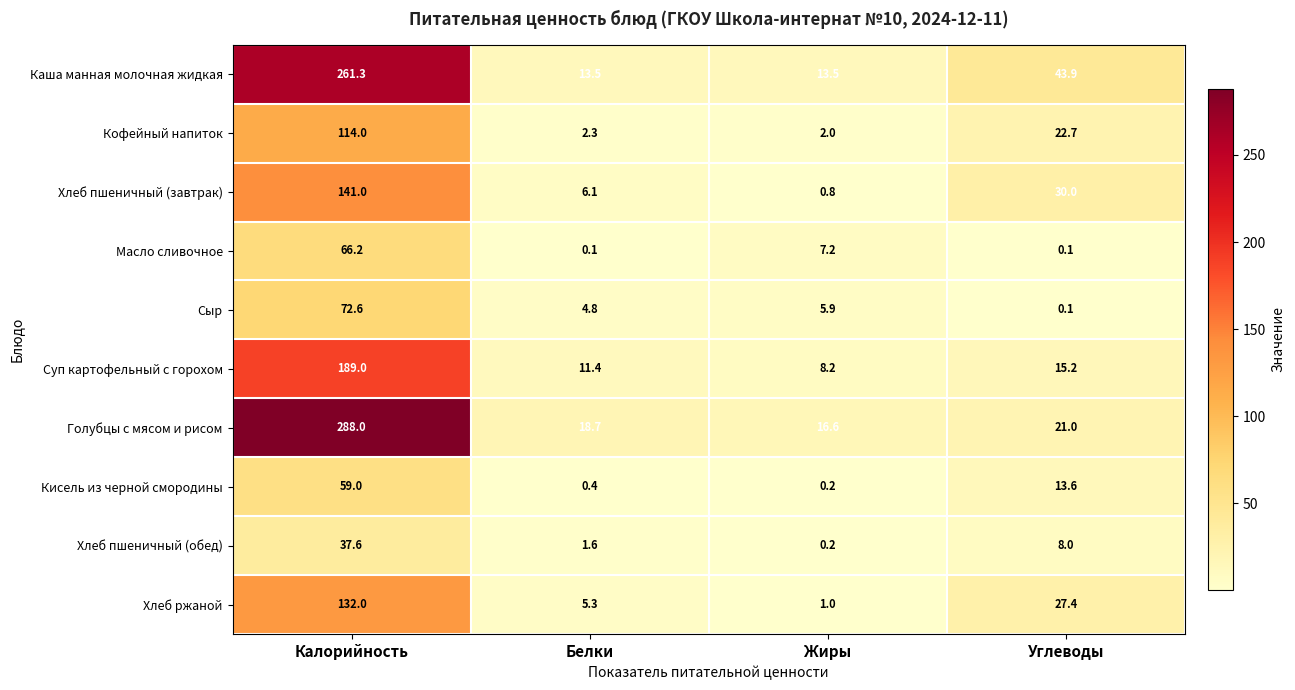

What is the difference between the highest and lowest values at Углеводы?

43.8